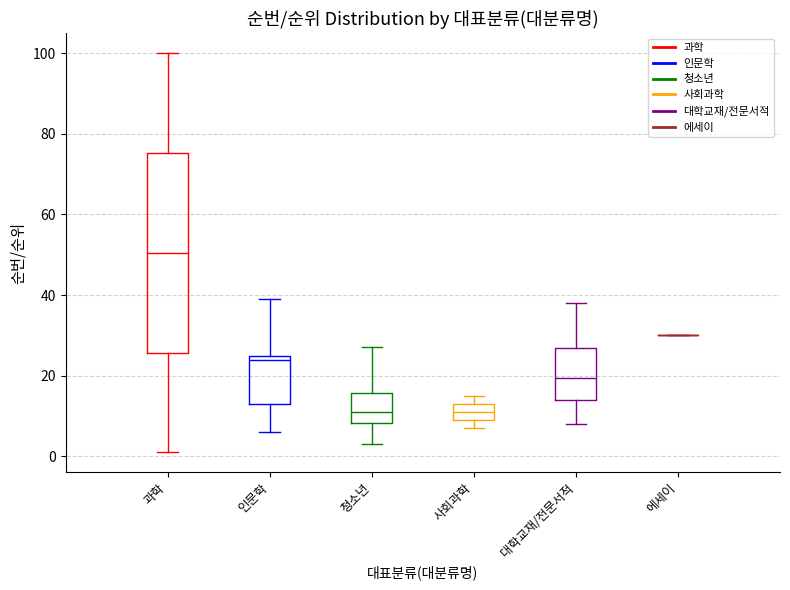

Comparing the boxes themselves (not the whiskers), which one is the tallest?

과학